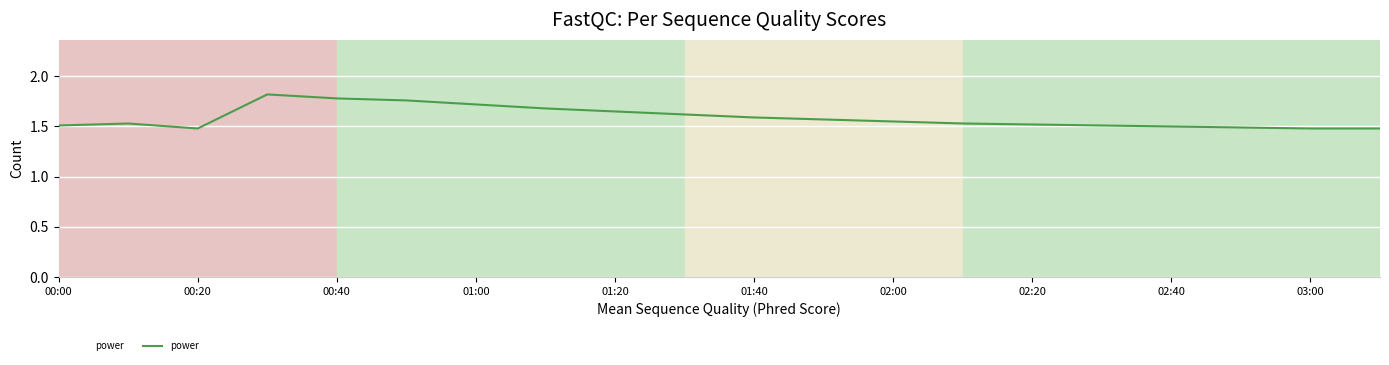

What is the difference between the maximum and minimum values?

0.3